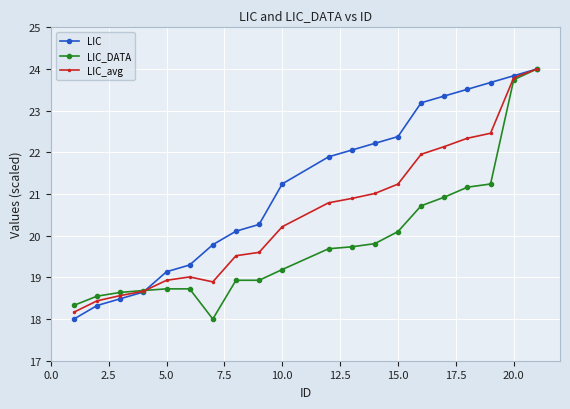

List the series in order of their overall mean, highest first.

LIC, LIC_avg, LIC_DATA